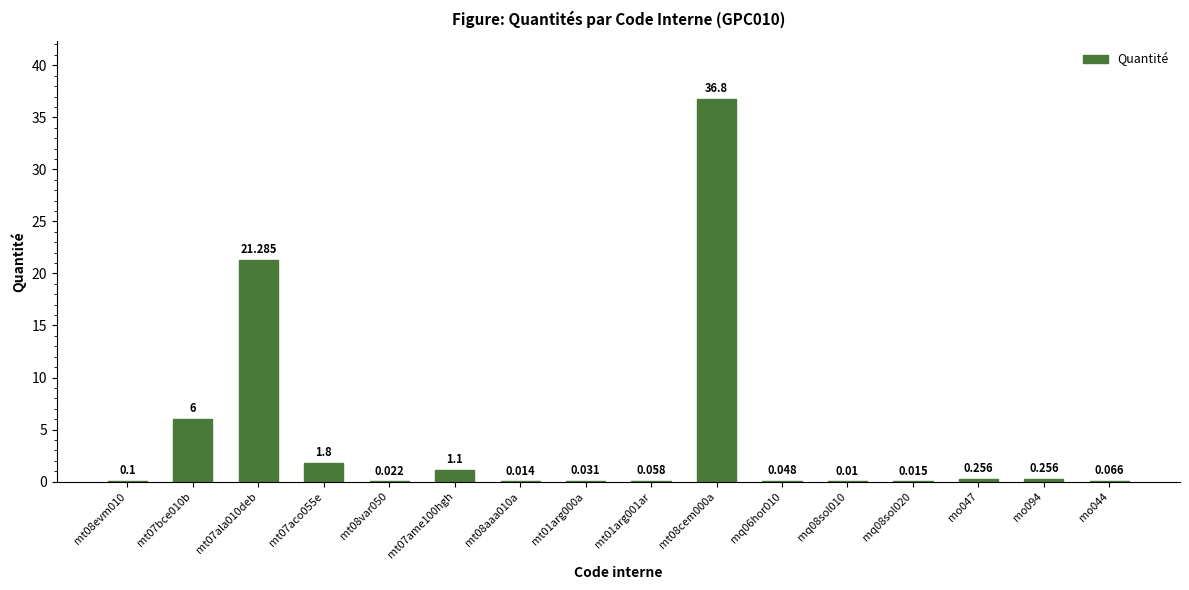

At which label is the value closest to 18?

mt07ala010deb